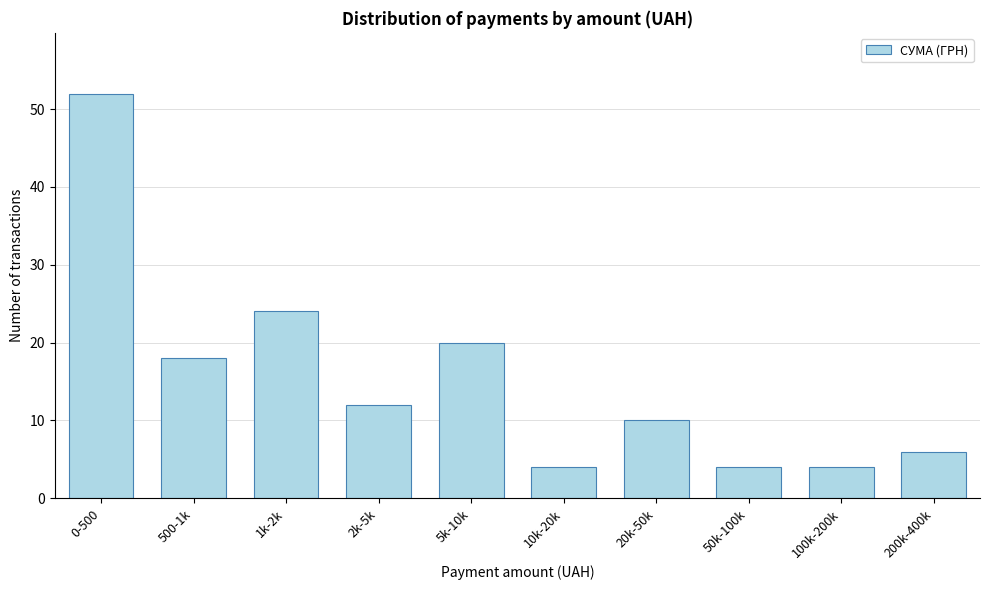

Reading left to right, extract all data points from this chart.

52	18	24	12	20	4	10	4	4	6